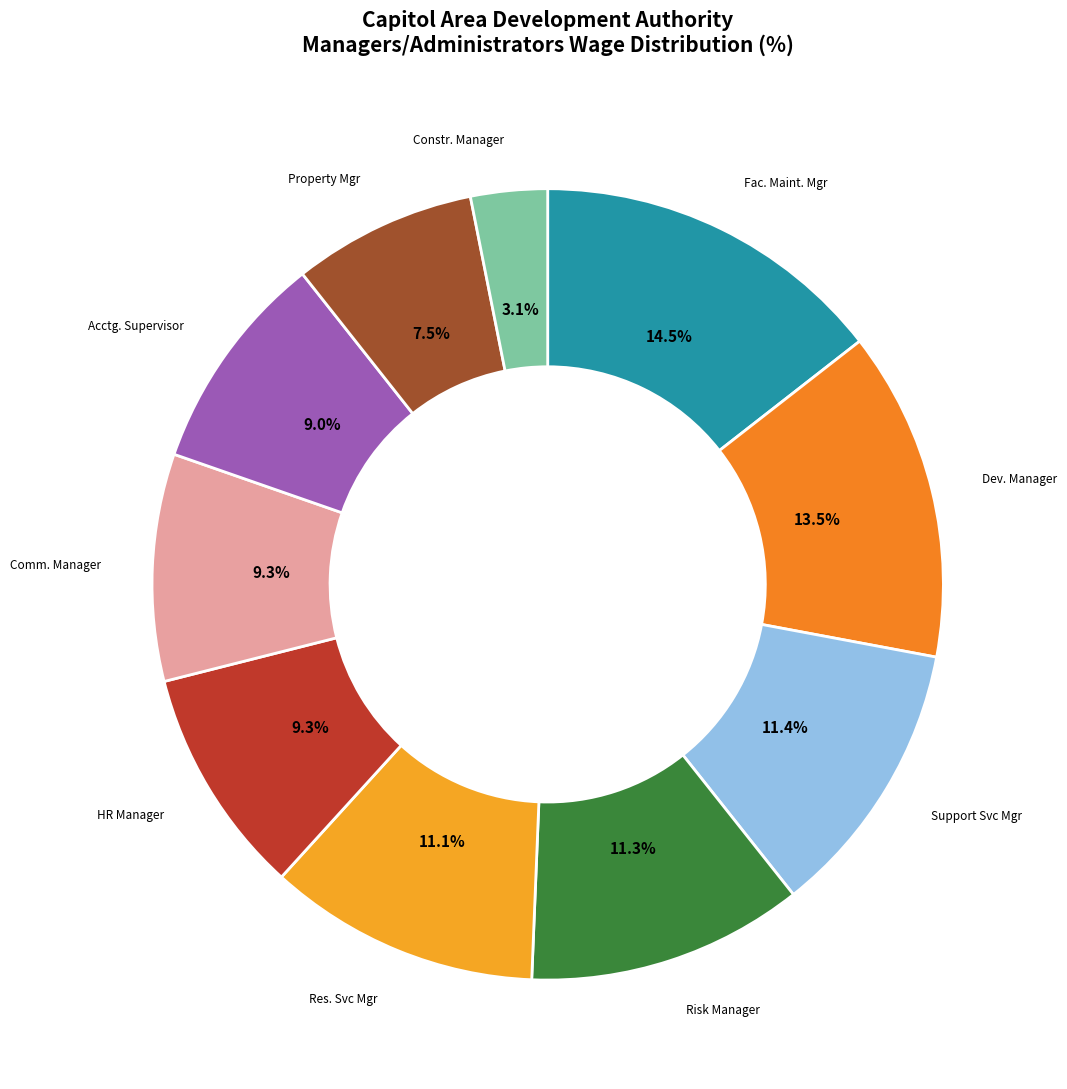

How many segments does this pie chart have?

10